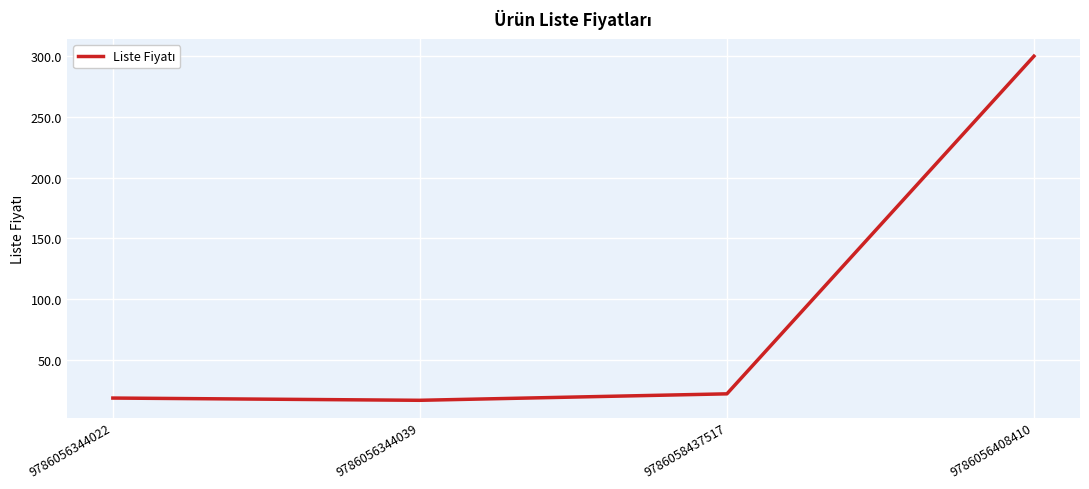

How many lines are shown in the chart?

1